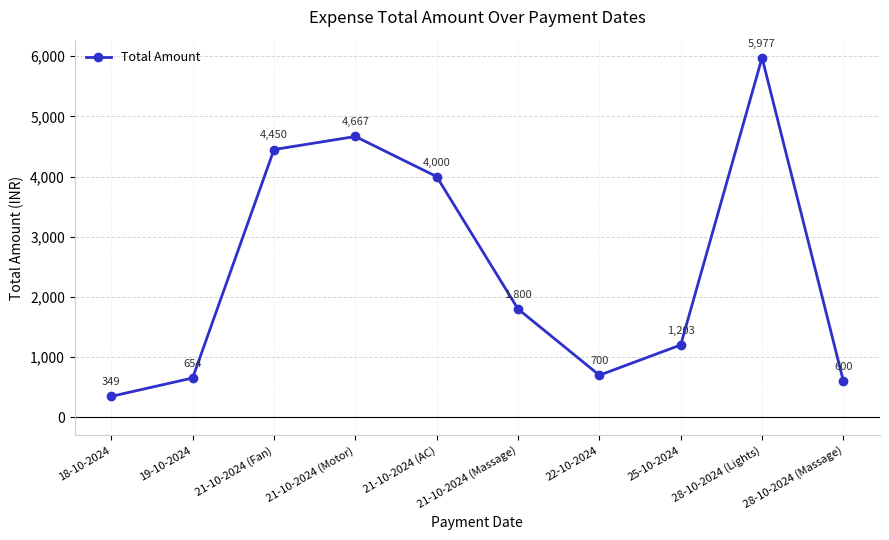

Reading right to left, extract all data points from this chart.

600	5977	1203	700	1800	4000	4667	4450	654	349